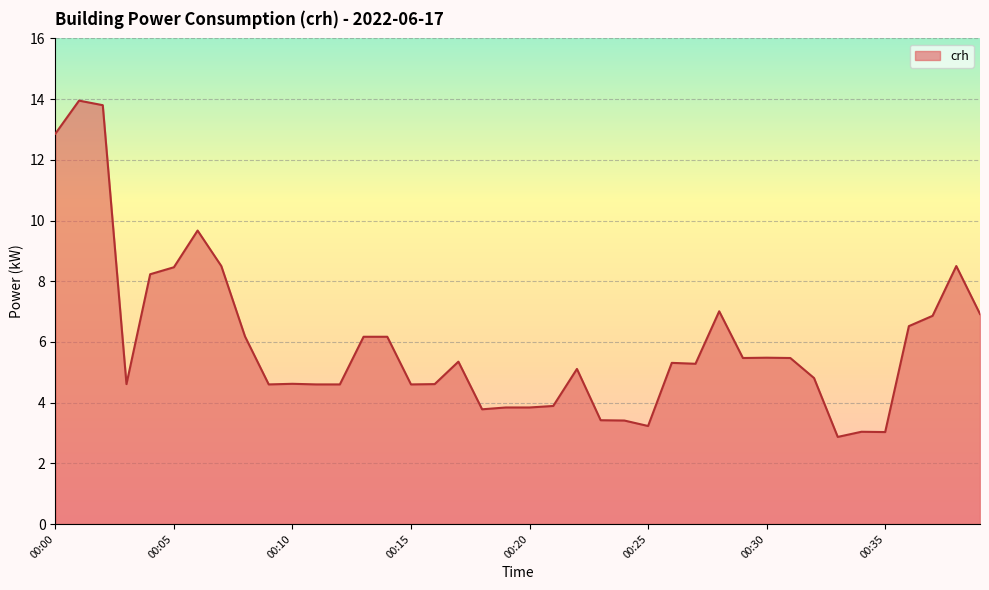

What is the difference between the maximum and minimum values?

11.1